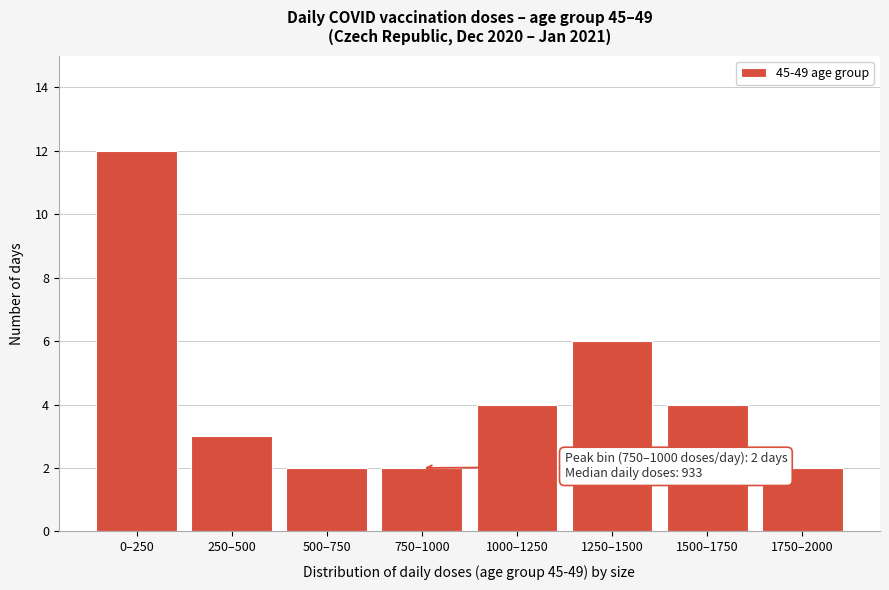

Reading left to right, extract all data points from this chart.

0–250=12	250–500=3	500–750=2	750–1000=2	1000–1250=4	1250–1500=6	1500–1750=4	1750–2000=2